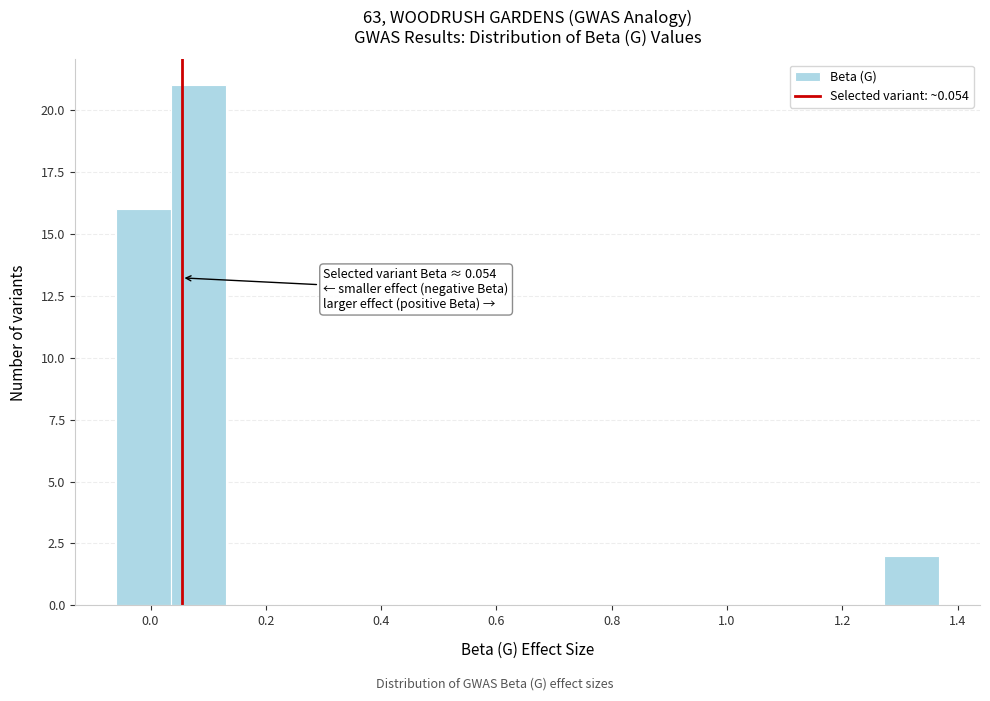

Which range on the x-axis has the tallest bar?

0.04 to 0.14